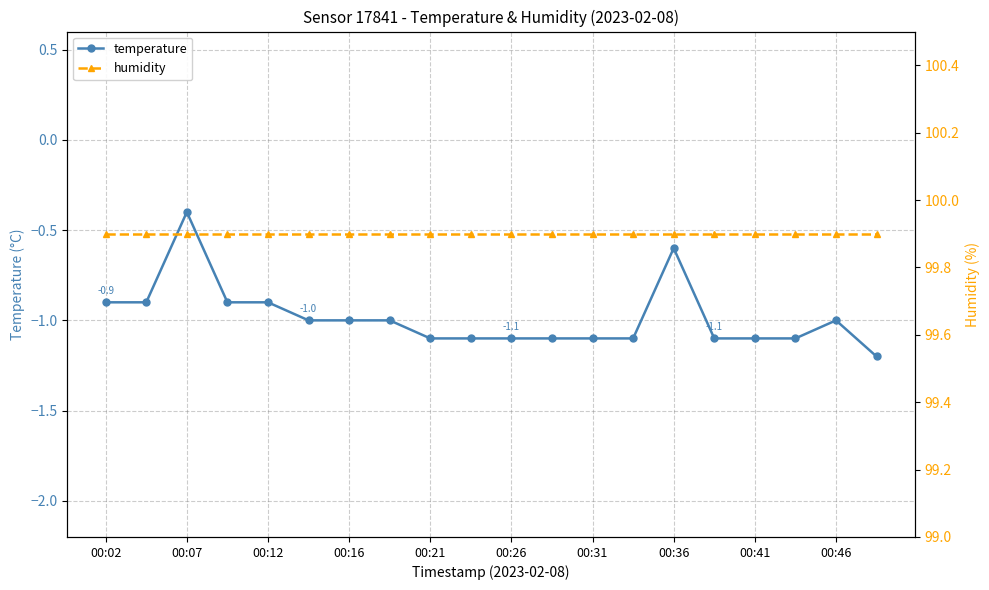

The temperature series shows -0.4 at 00:36. True or false?

False